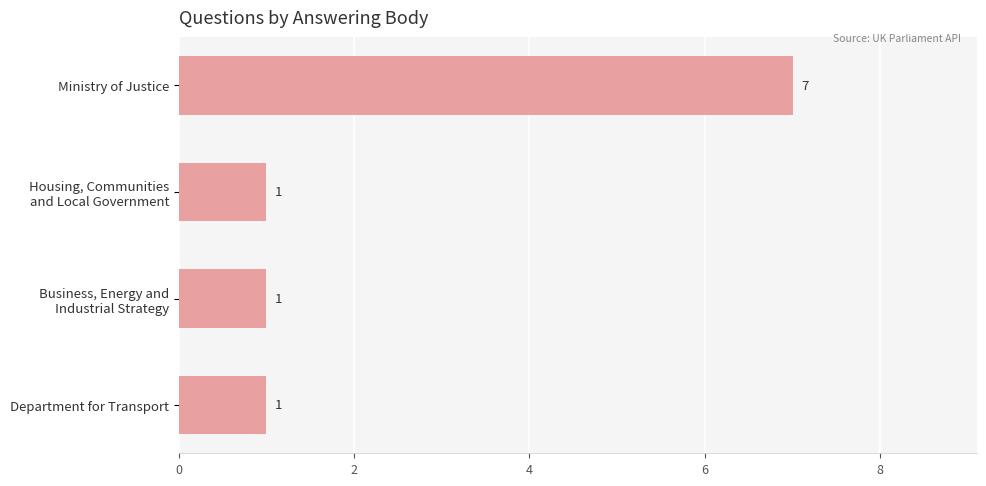

Reading top to bottom, list all the values displayed in this chart.

7	1	1	1